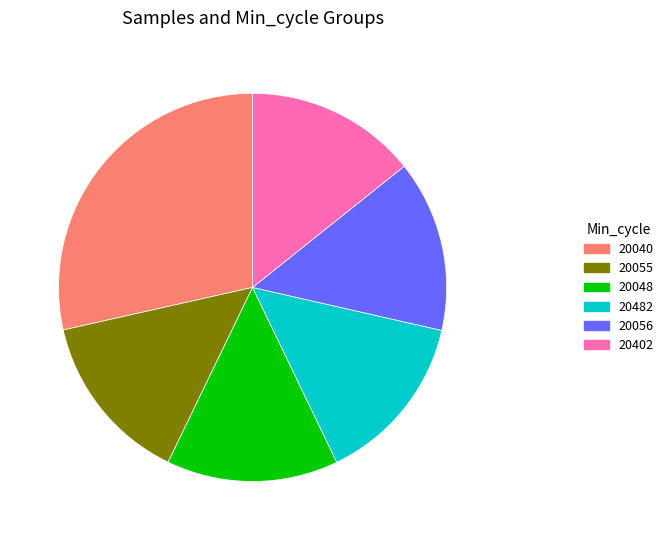

Which has a higher value, 20040 or 20056?

20040